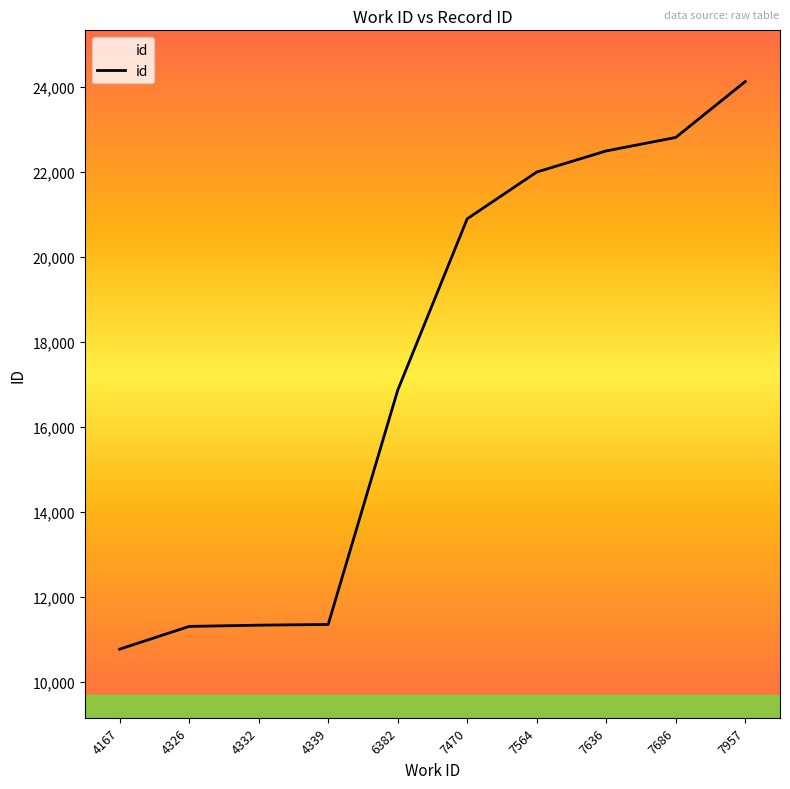

The chart shows a value of 21999 at 7564. True or false?

True